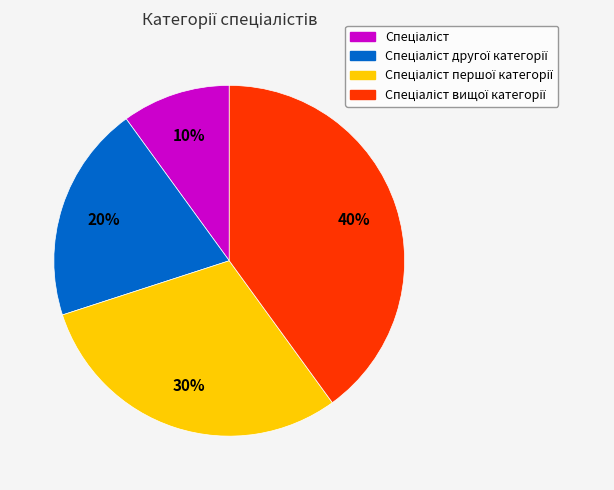

To the nearest percent, what is the average slice percentage?

25%